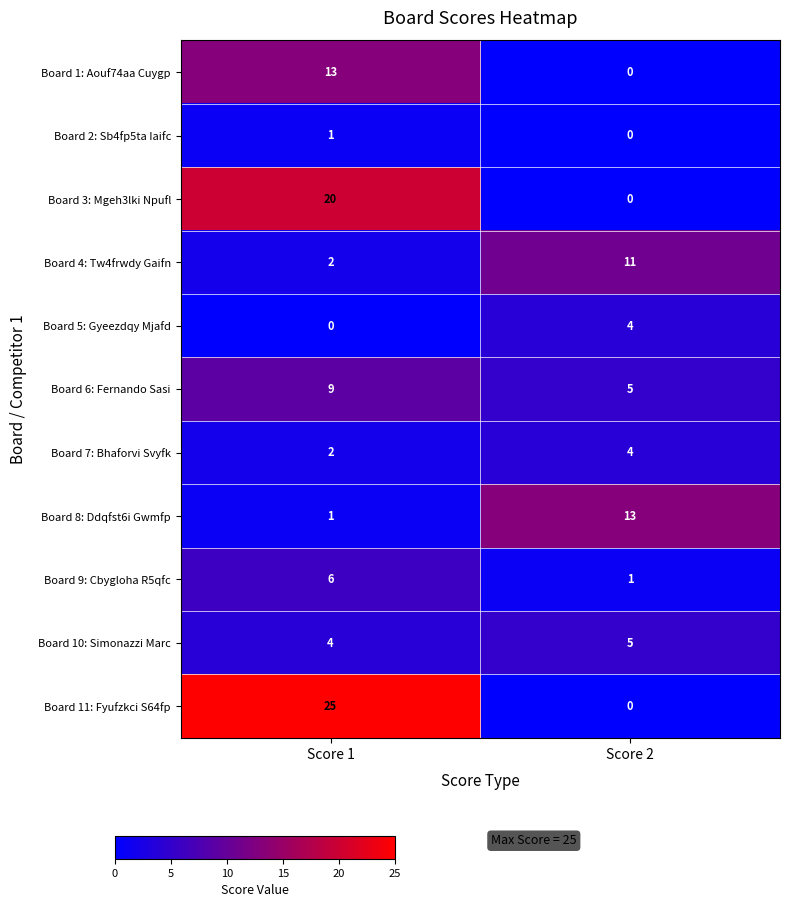

What is the minimum value for Board 10: Simonazzi Marc?

4